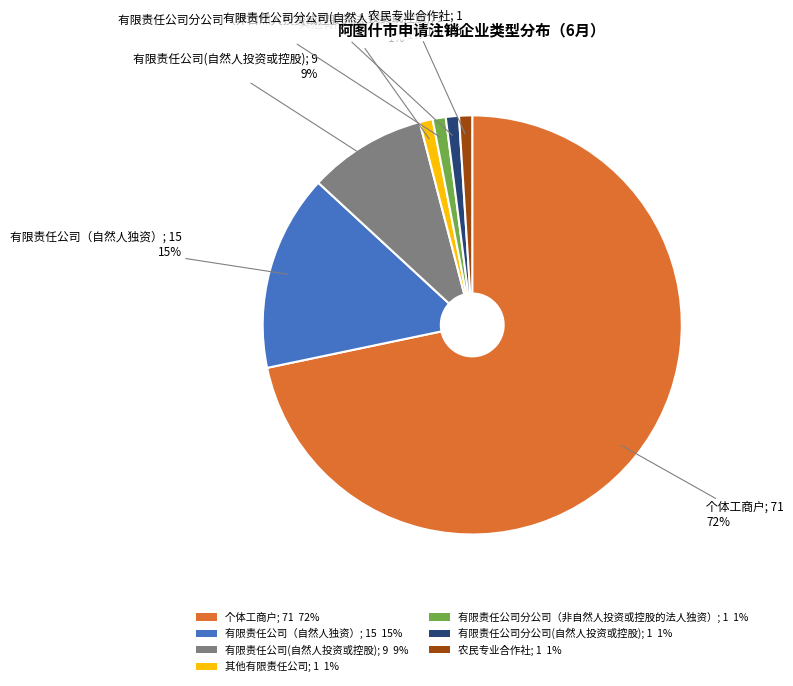

True or false: 有限责任公司（自然人独资）; 15 15% accounts for 9% of the total.

False